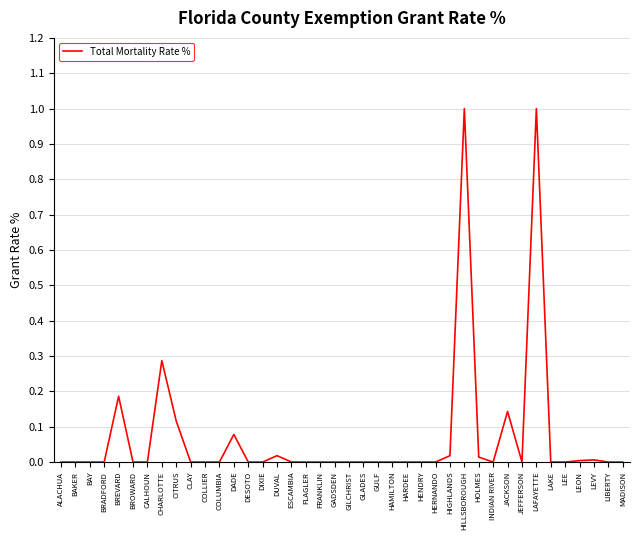

What is the sum of all values?

2.9